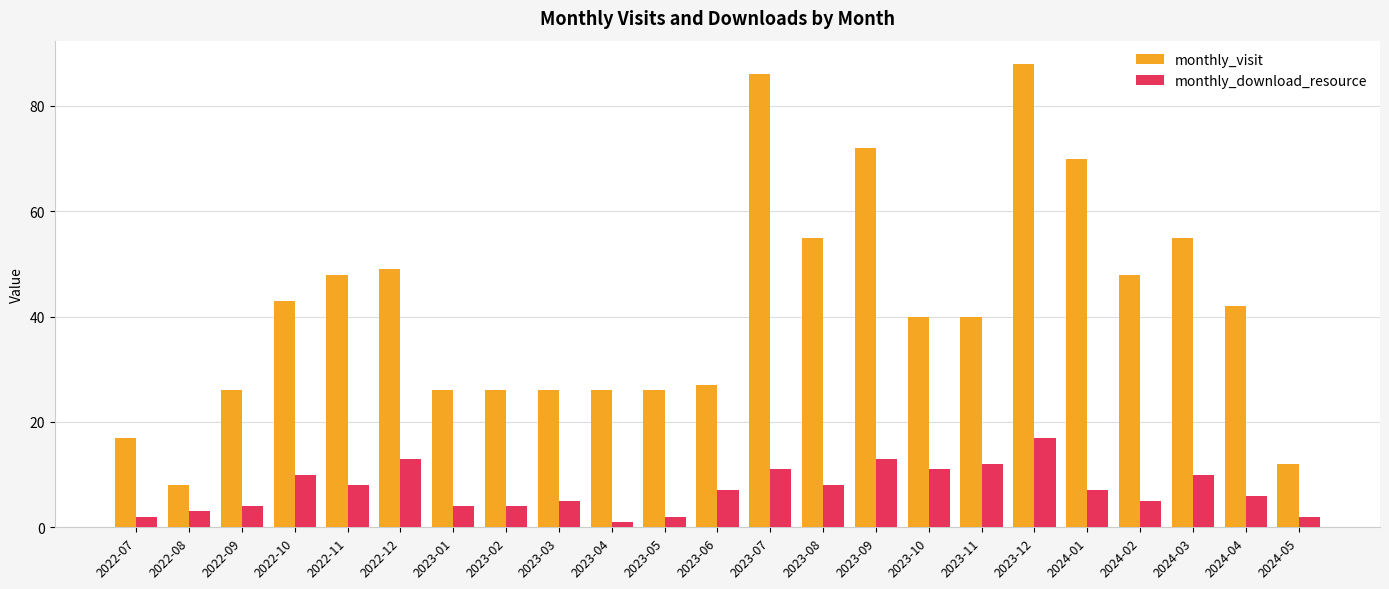

What is the difference between the maximum and minimum values in the monthly_visit series?

80